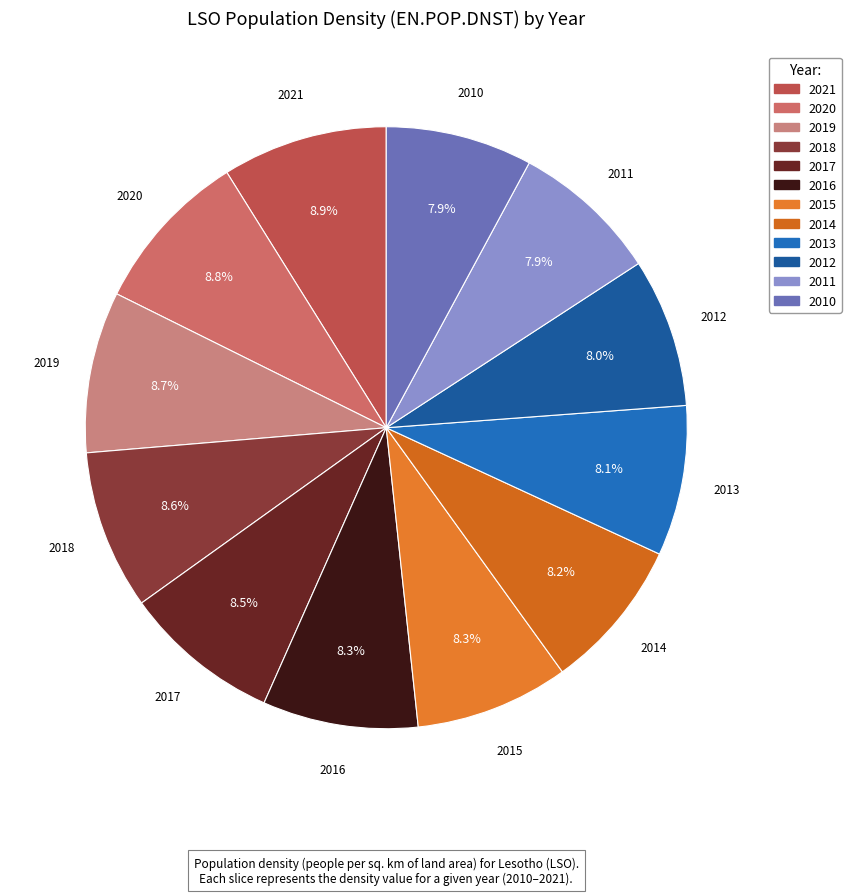

To the nearest percent, what is the average slice percentage?

8%